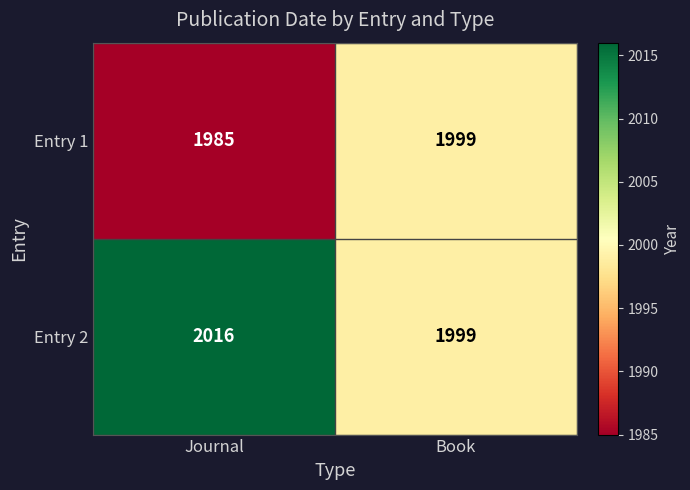

What is the difference between the highest and lowest values at Journal?

31